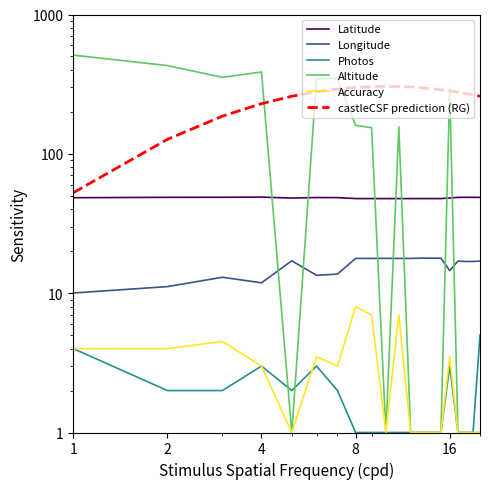

True or false: castleCSF prediction (RG) and Latitude cross at least once.

False